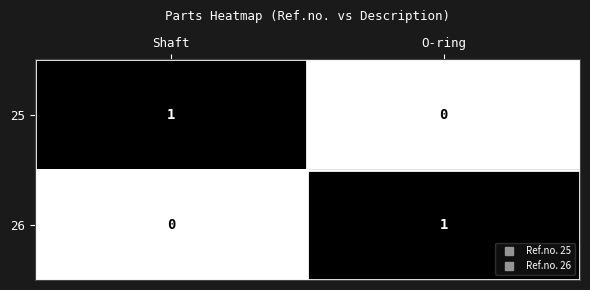

Reading left to right, transcribe all the data shown in this chart.

25: Shaft=1	O-ring=0
26: Shaft=0	O-ring=1